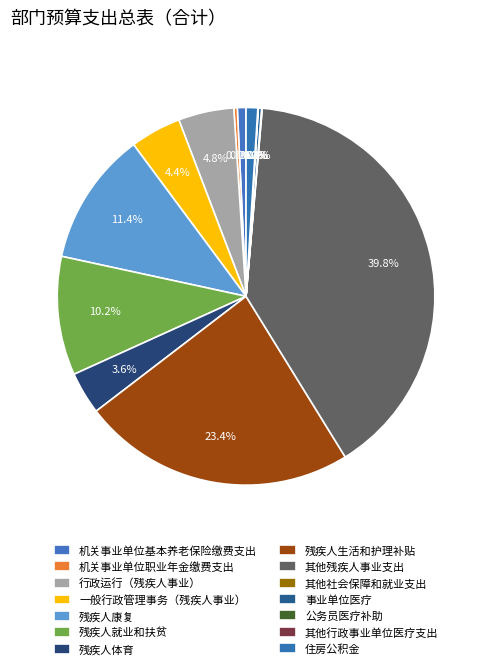

Which slice is the largest?

其他残疾人事业支出